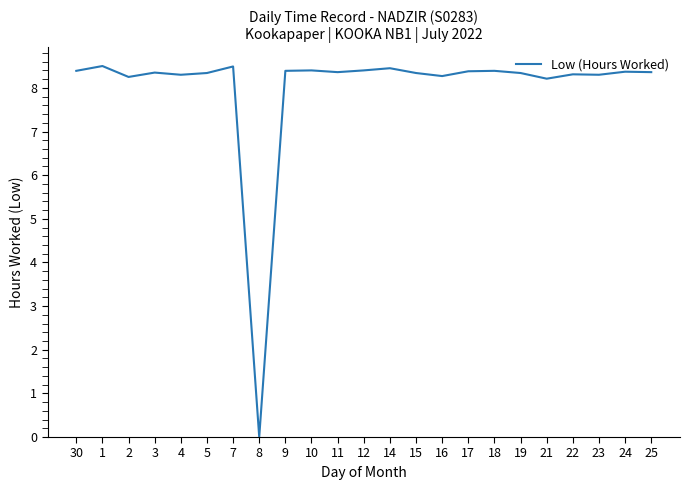

What is the ratio of the value at 16 to the value at 21?

1.0